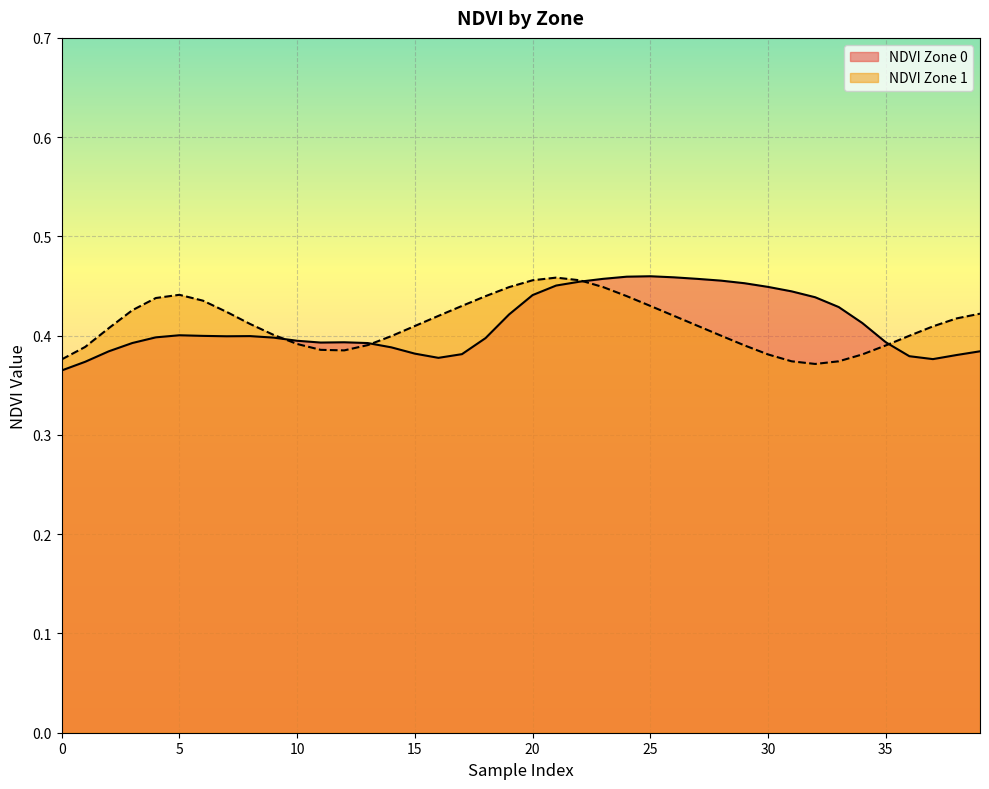

Does the chart display data point markers on the line(s)?

No